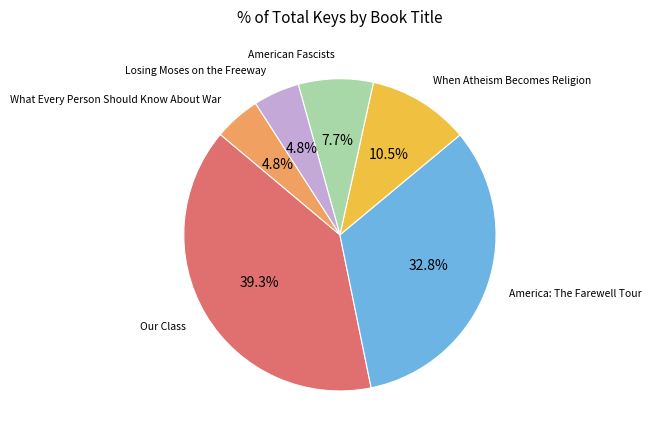

Is there any slice that represents more than half of the pie?

No